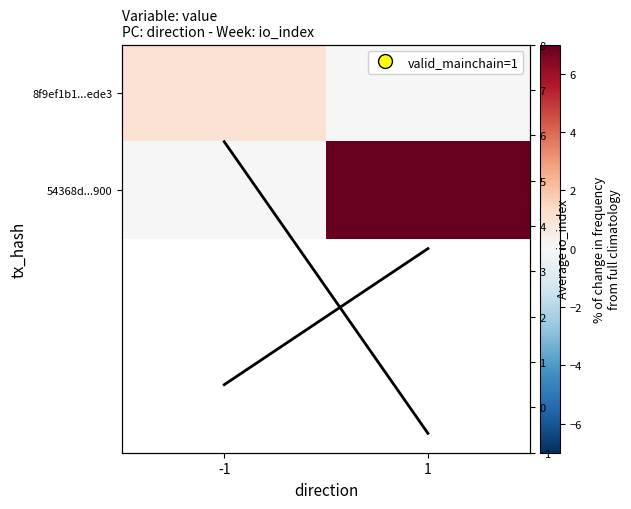

The value of 54368d...900 at 1 is 7.0. True or false?

True